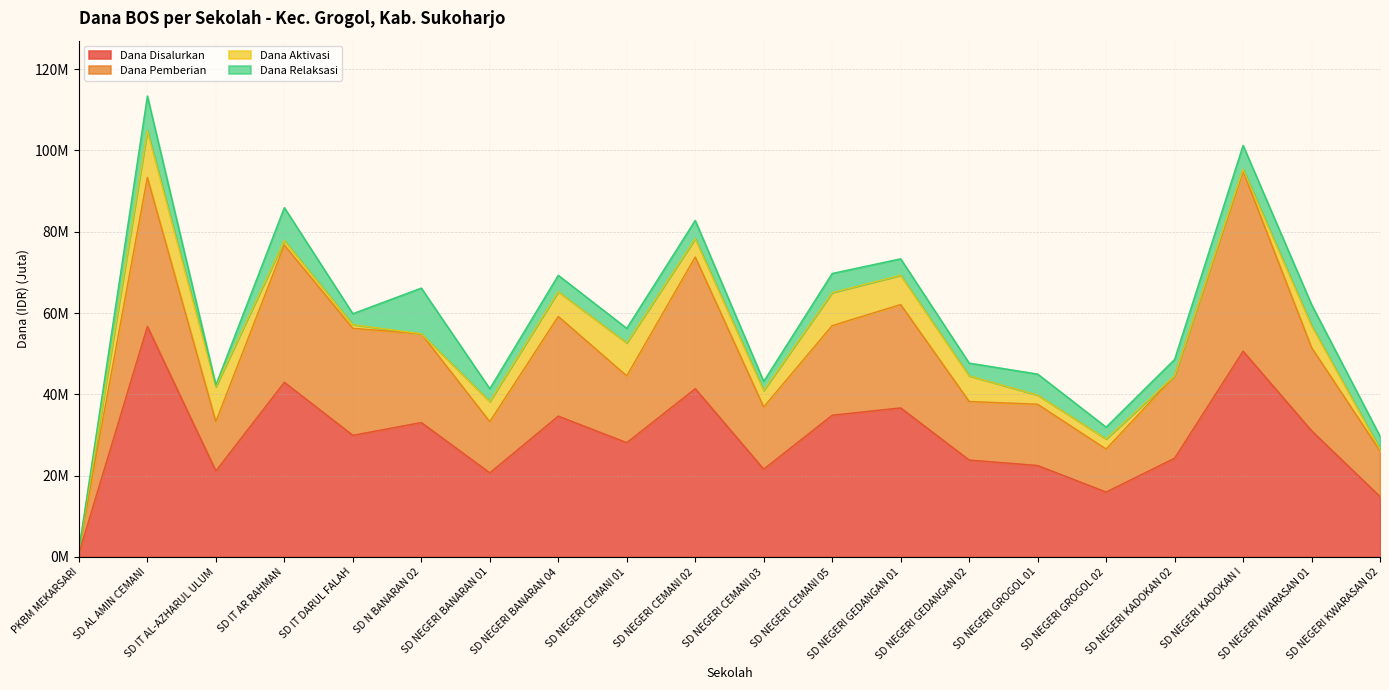

Rank the categories by Dana Disalurkan value from lowest to highest.

PKBM MEKARSARI, SD NEGERI KWARASAN 02, SD NEGERI GROGOL 02, SD NEGERI BANARAN 01, SD IT AL-AZHARUL ULUM, SD NEGERI CEMANI 03, SD NEGERI GROGOL 01, SD NEGERI GEDANGAN 02, SD NEGERI KADOKAN 02, SD NEGERI CEMANI 01, SD IT DARUL FALAH, SD NEGERI KWARASAN 01, SD N BANARAN 02, SD NEGERI BANARAN 04, SD NEGERI CEMANI 05, SD NEGERI GEDANGAN 01, SD NEGERI CEMANI 02, SD IT AR RAHMAN, SD NEGERI KADOKAN I, SD AL AMIN CEMANI